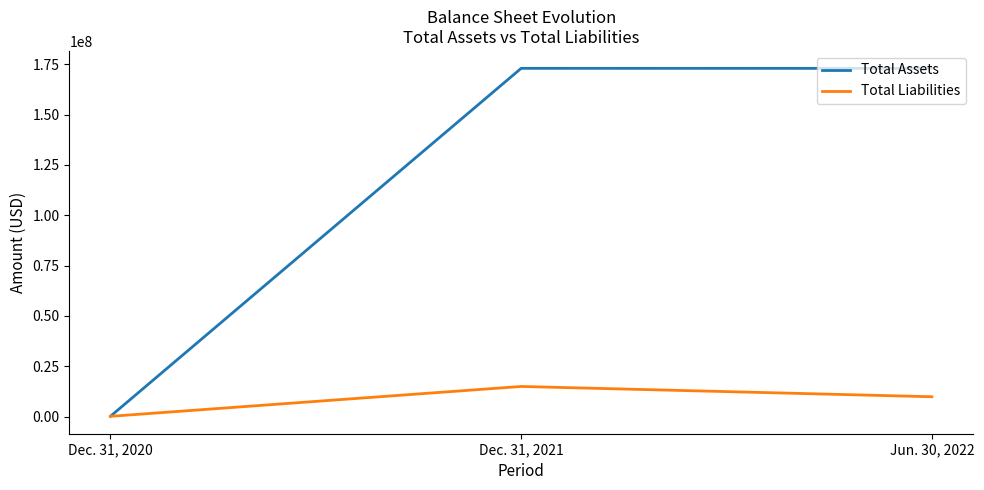

How many Total Liabilities values are between 155537 and 14986585?

3